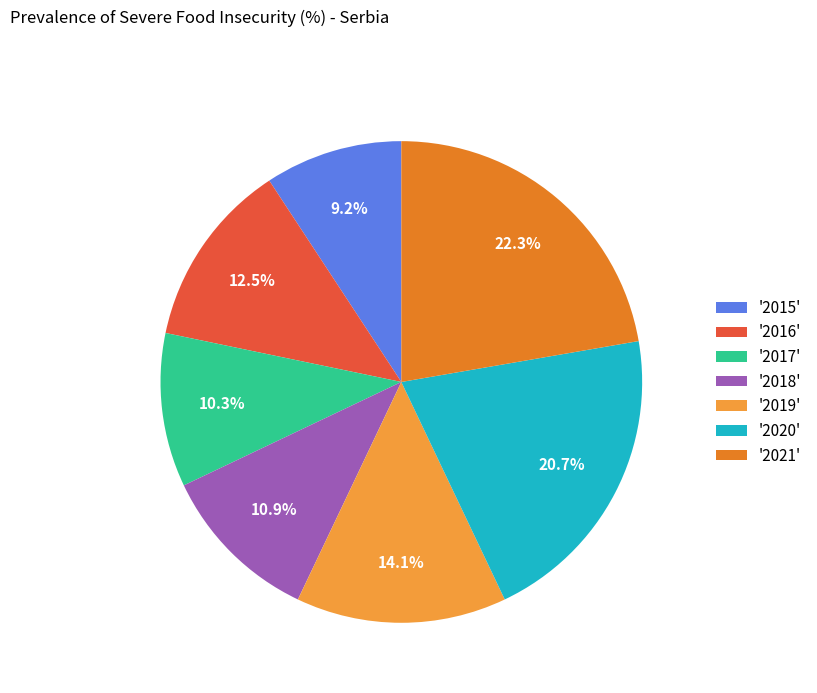

Rank the categories by value from lowest to highest.

'2015', '2017', '2018', '2016', '2019', '2020', '2021'